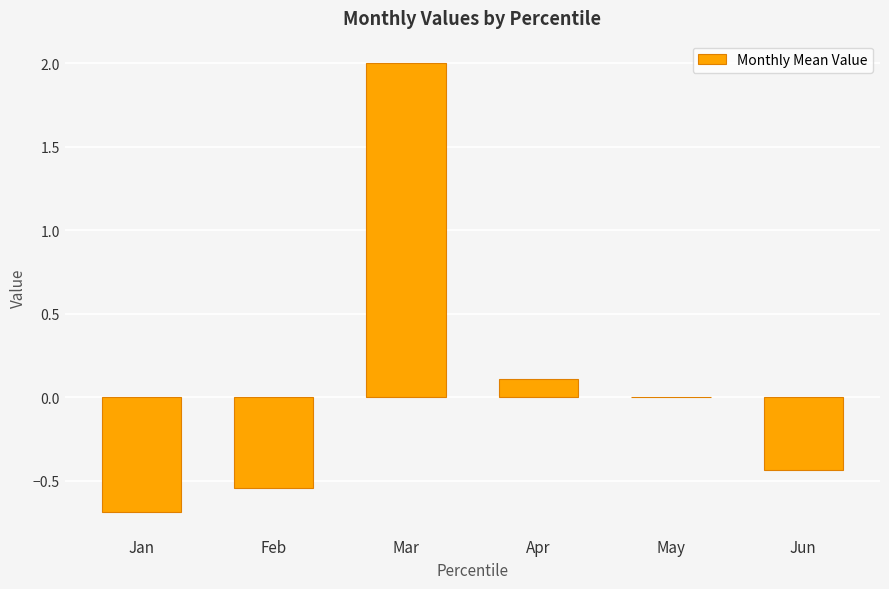

What is the maximum value shown in the chart?

2.0